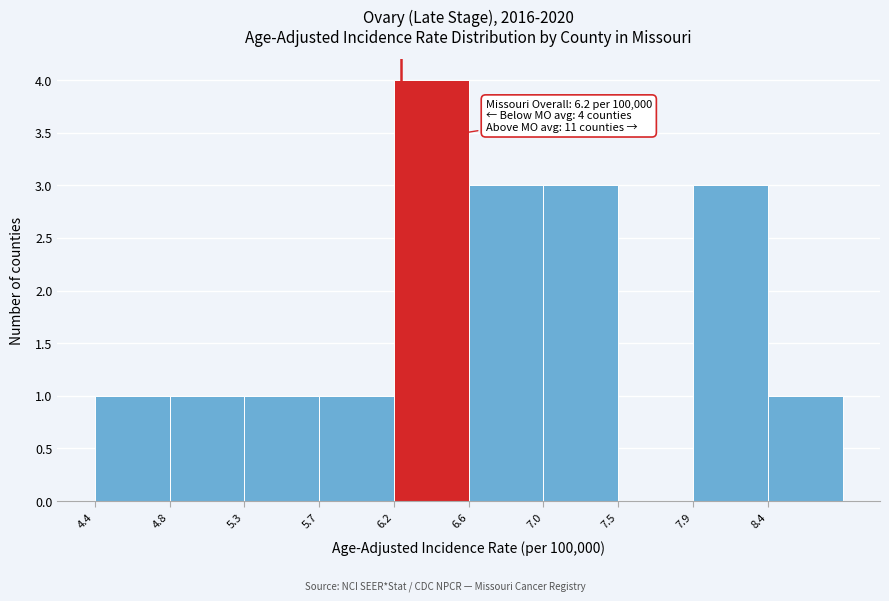

Over which range of the x-axis is the bar tallest?

6.16 to 6.60